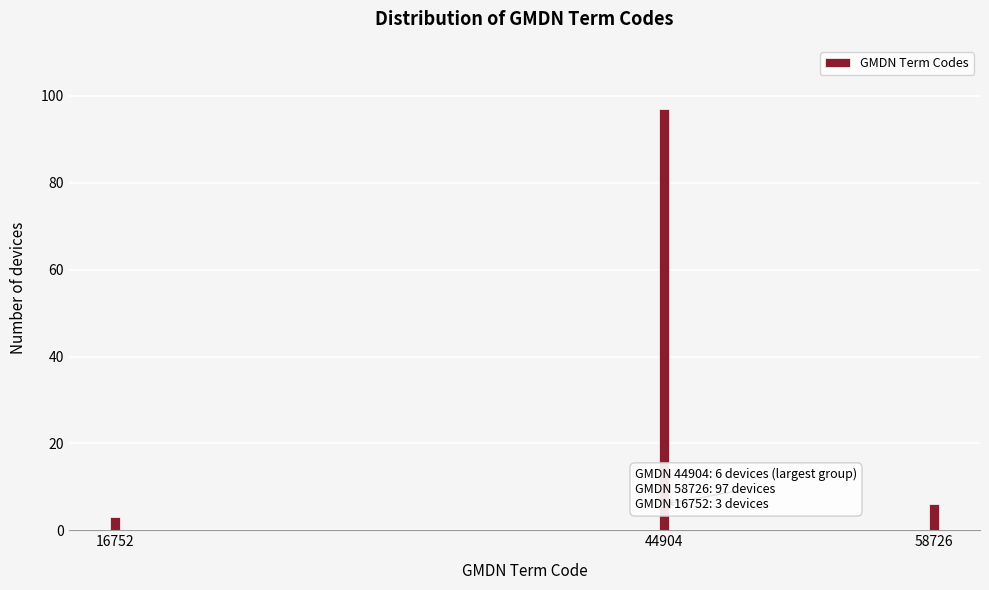

Reading left to right, what are all the values shown in this chart?

3	97	6